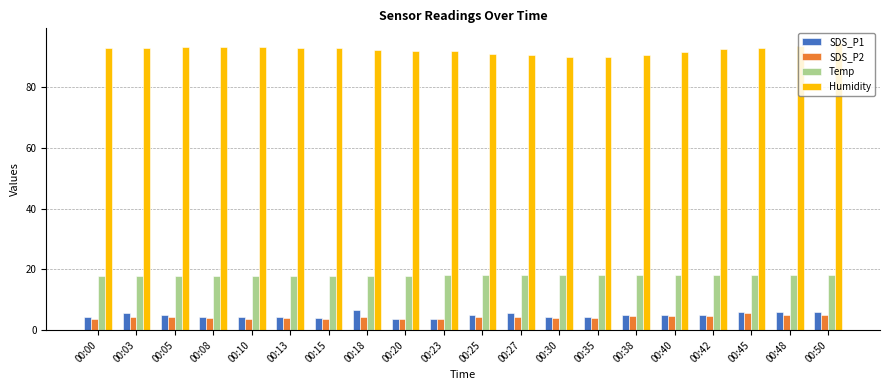

The Humidity series shows 129.9 at 00:38. True or false?

False